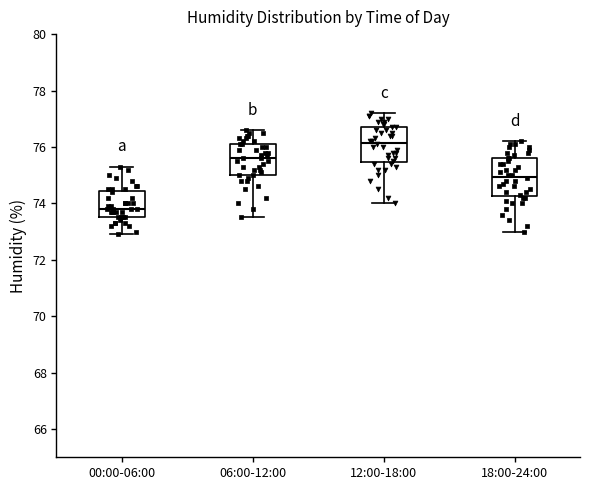

Which box has the lowest median line?

00:00-06:00